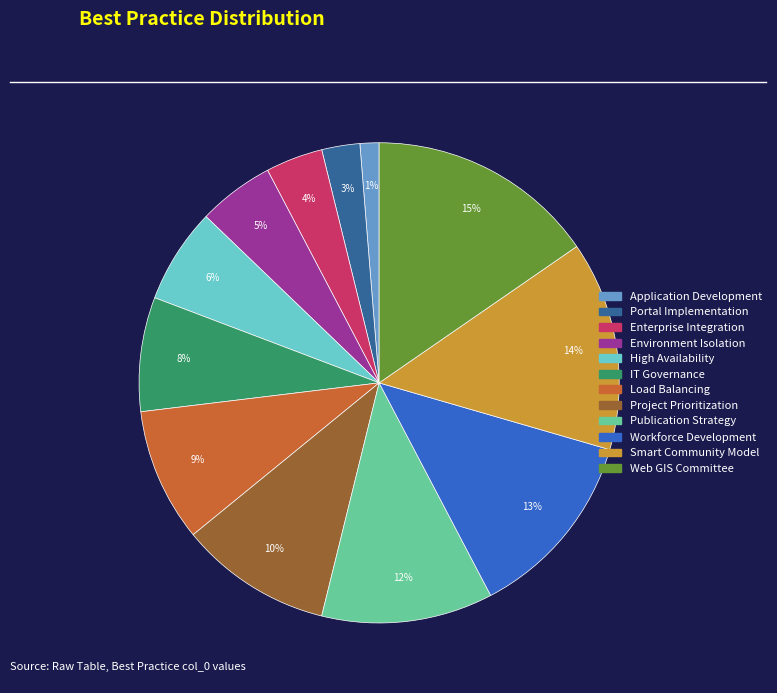

Which slice is the largest?

Web GIS Committee